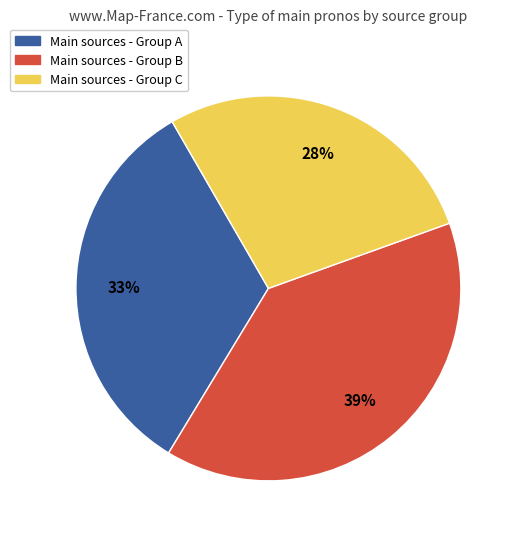

Which category has the smallest portion of the pie?

Main sources - Group C